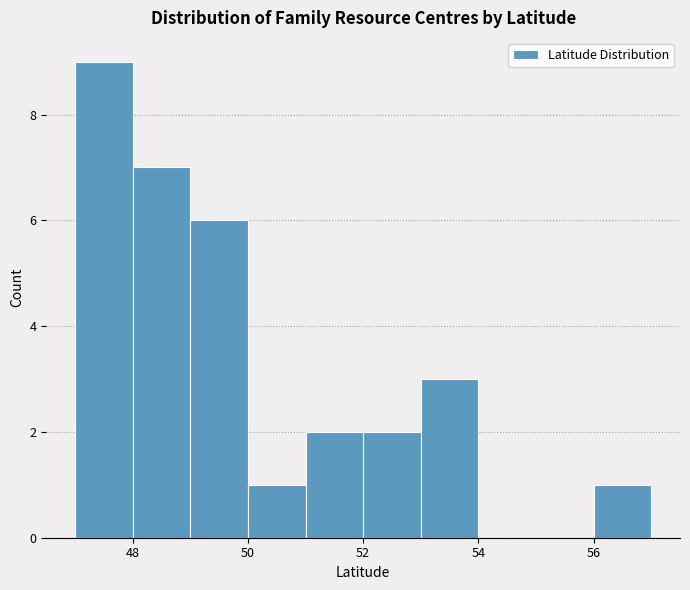

How tall is the bar that spans 49 to 50 on the x-axis? The values are not printed on the chart, so give them approximately, as read against the axis.

6